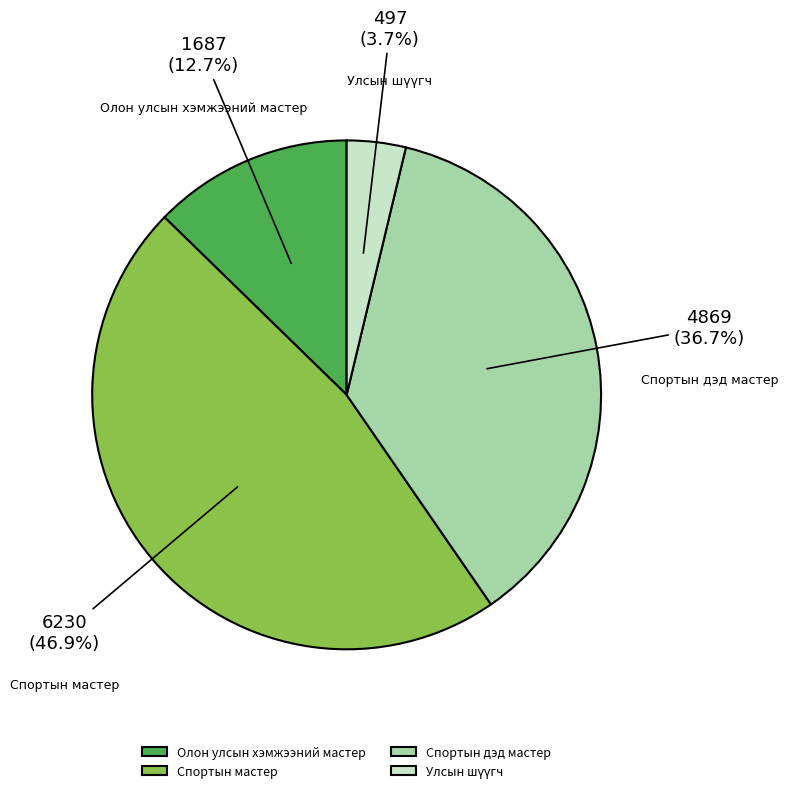

Which category has the biggest portion of the pie?

Спортын мастер